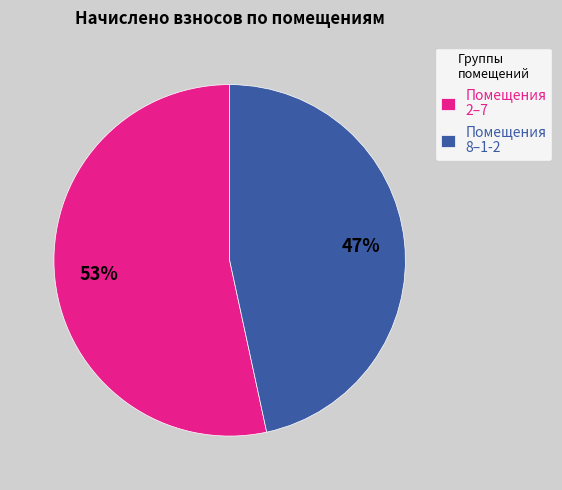

Is the sum of Помещения 2–7 and Помещения 8–1-2 greater than half?

Yes